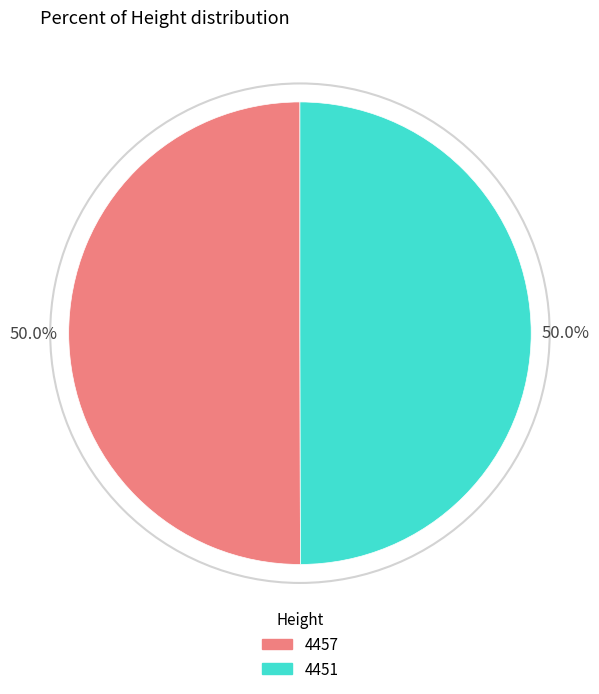

Is it true that 4457 is 64% of the pie?

False